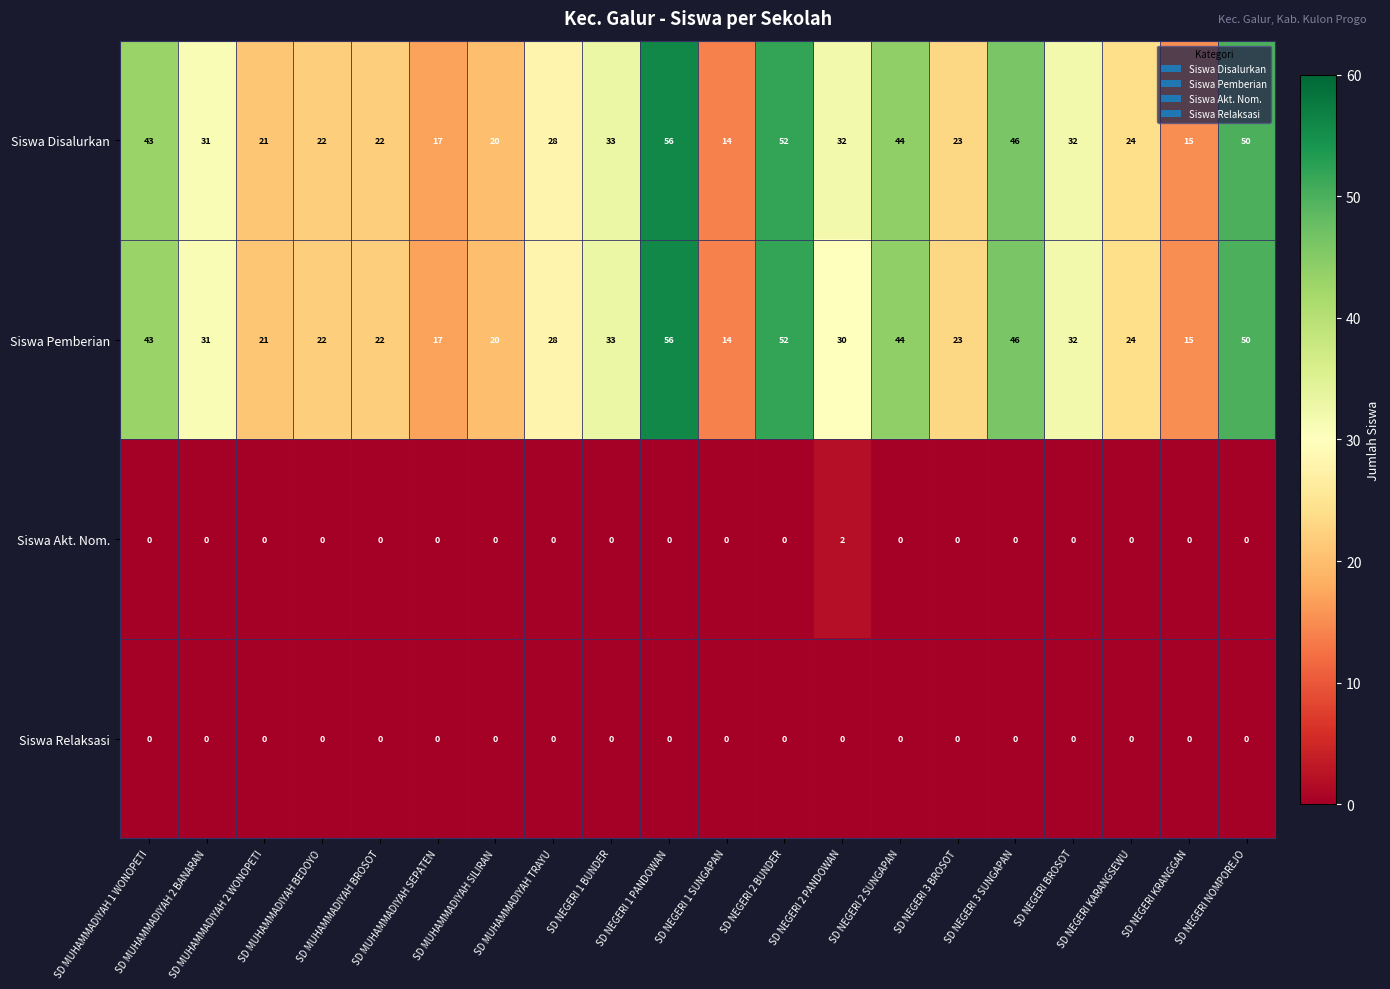

What is the total value across all series at SD NEGERI 2 PANDOWAN?

64